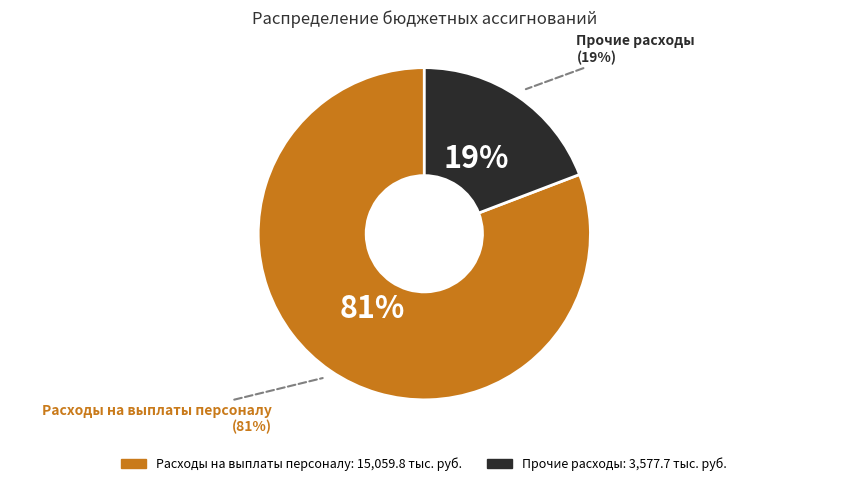

Is there a majority slice in this chart?

Yes